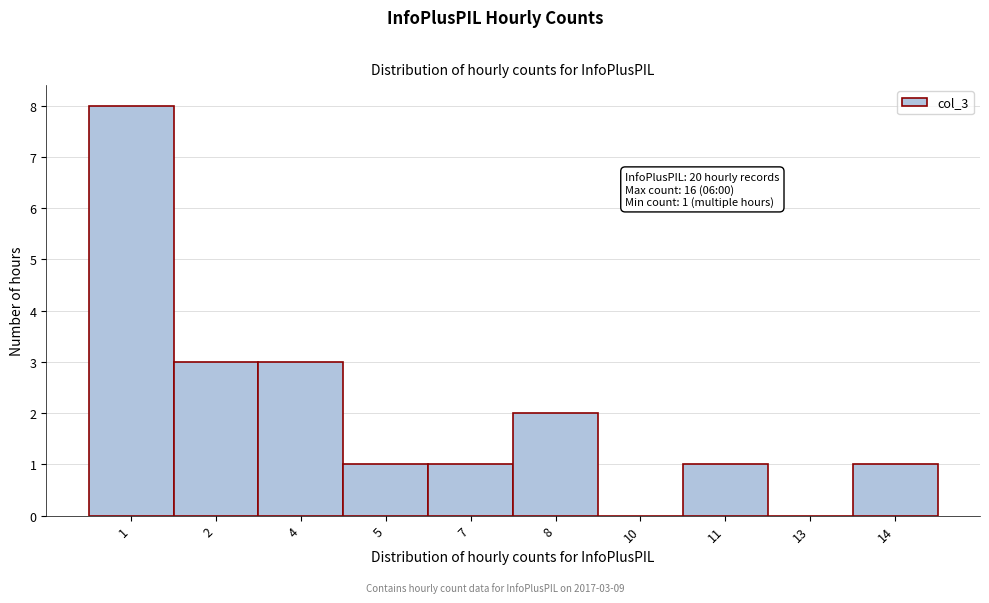

Reading right to left, what are all the values shown in this chart?

14=1	13=0	11=1	10=0	8=2	7=1	5=1	4=3	2=3	1=8